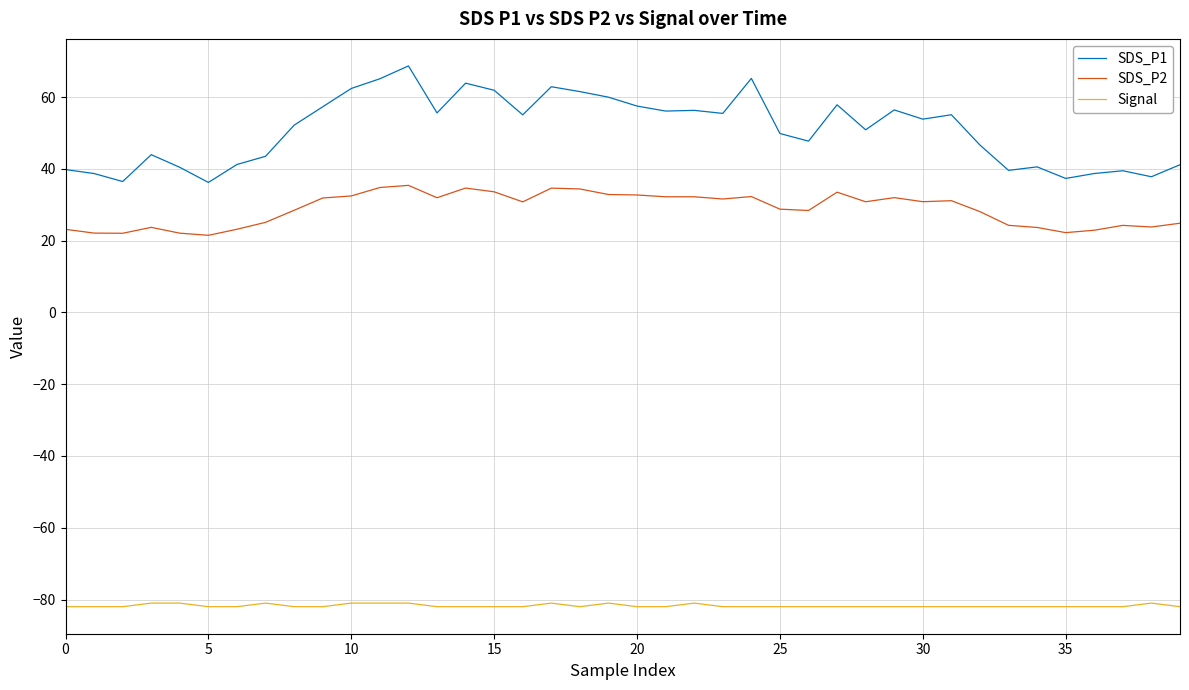

Which series has the largest total across all categories?

SDS_P1